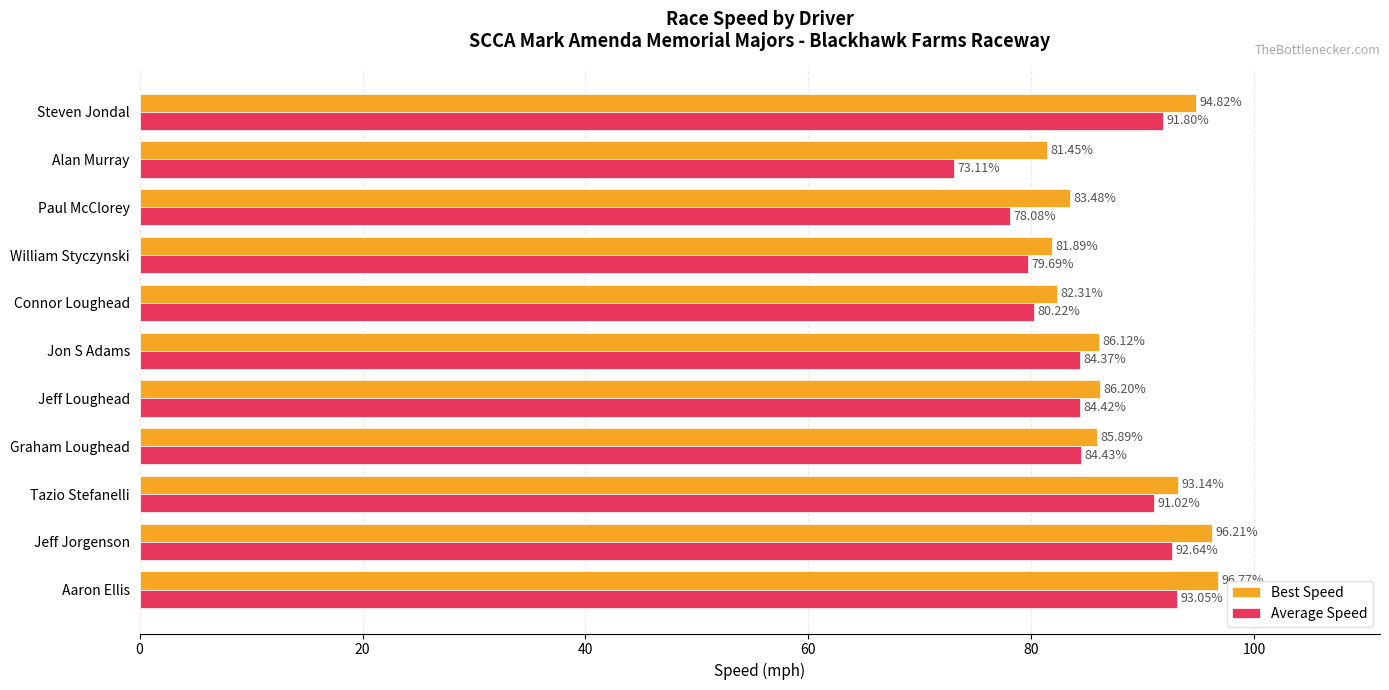

At which label is Average Speed closest to 83?

Jon S Adams